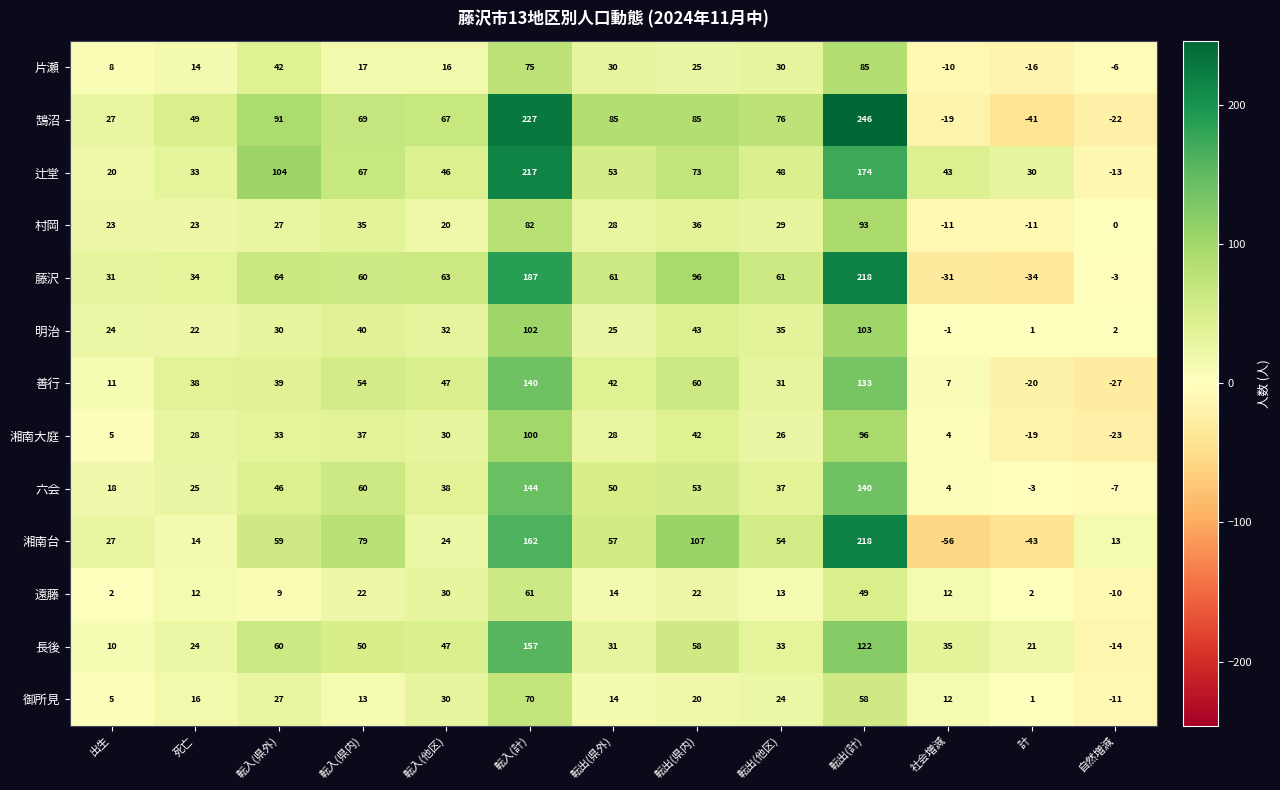

At which category does the chart reach its minimum across all series?

社会増減